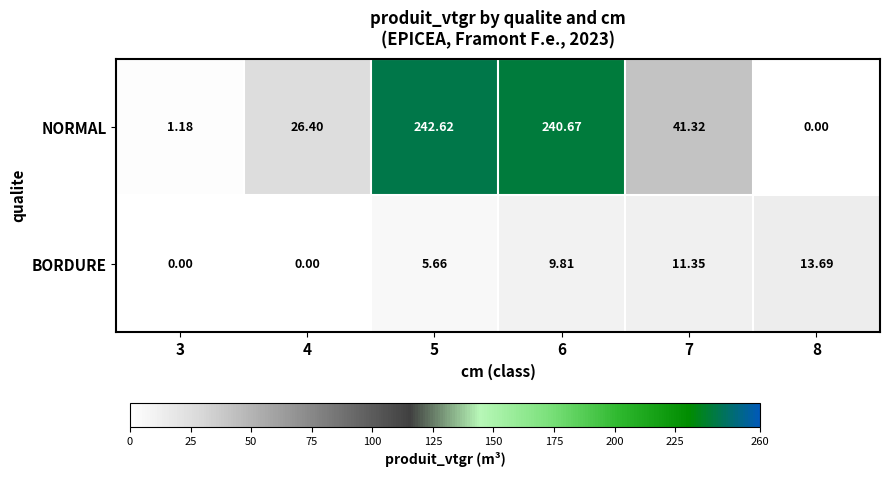

Rank the series at 3 from highest to lowest value.

NORMAL, BORDURE